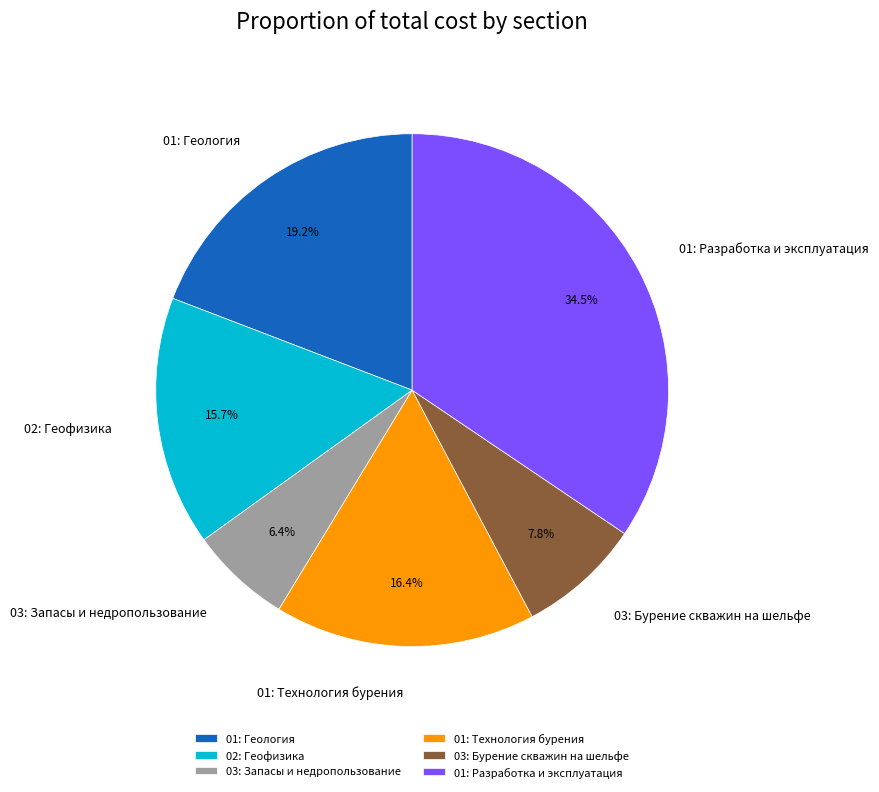

Count the number of slices in the pie.

6